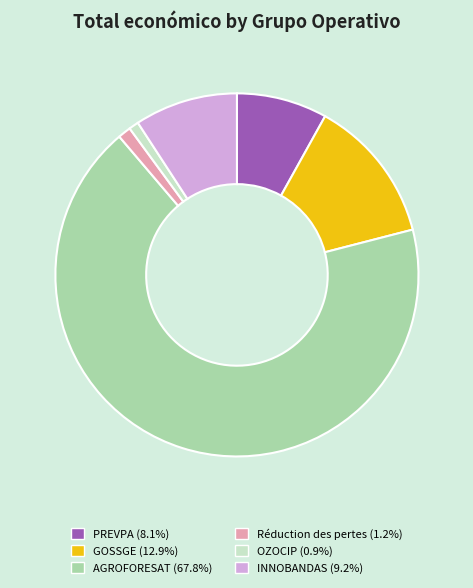

Which has a higher value, Réduction des pertes or PREVPA?

PREVPA